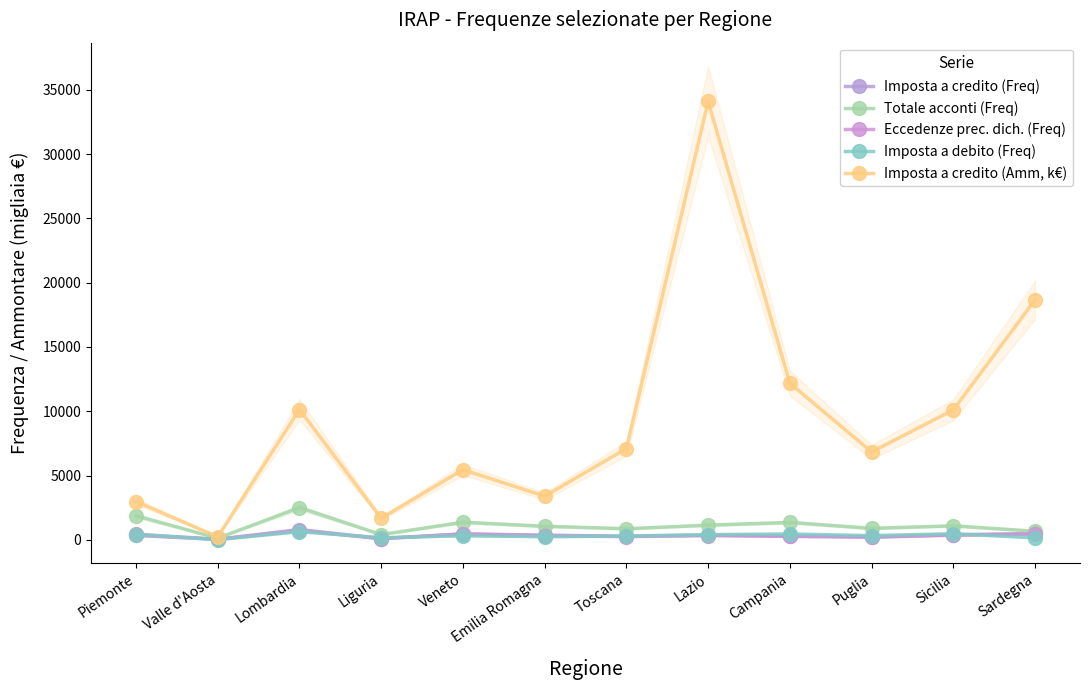

What is the sum of the Totale acconti (Freq) values at Lazio and Valle d'Aosta?

1266